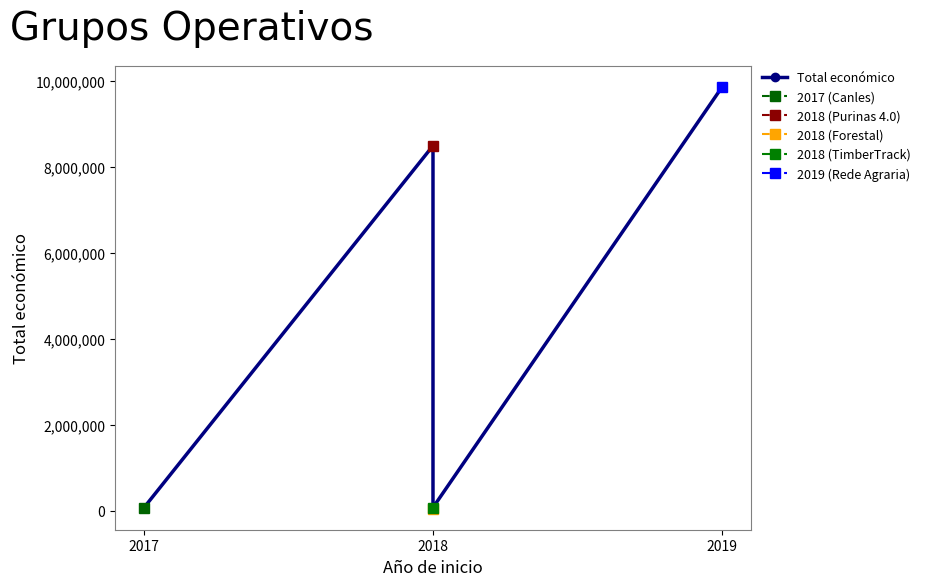

Does the chart have visible grid lines?

No